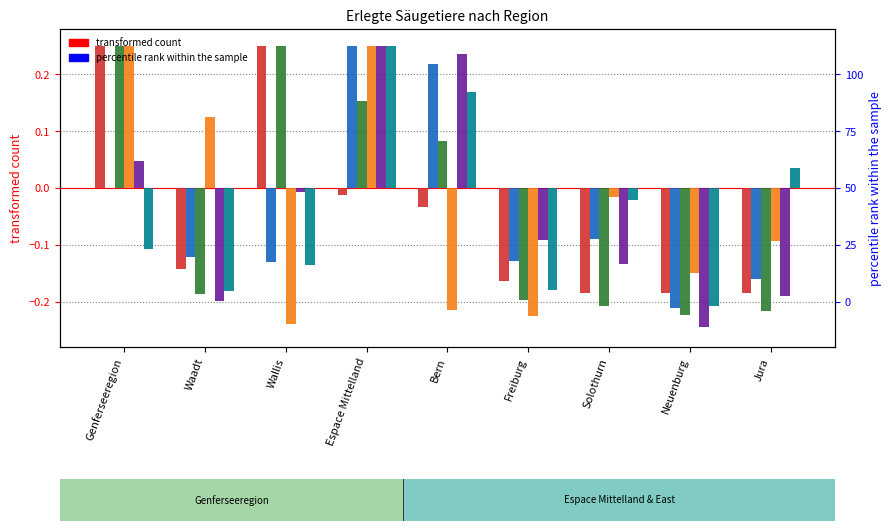

Which series changed the most between Waadt and Freiburg?

Wildschweine